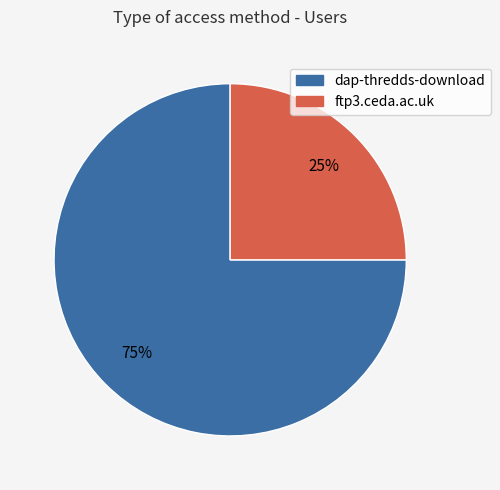

Which has a higher value, ftp3.ceda.ac.uk or dap-thredds-download?

dap-thredds-download